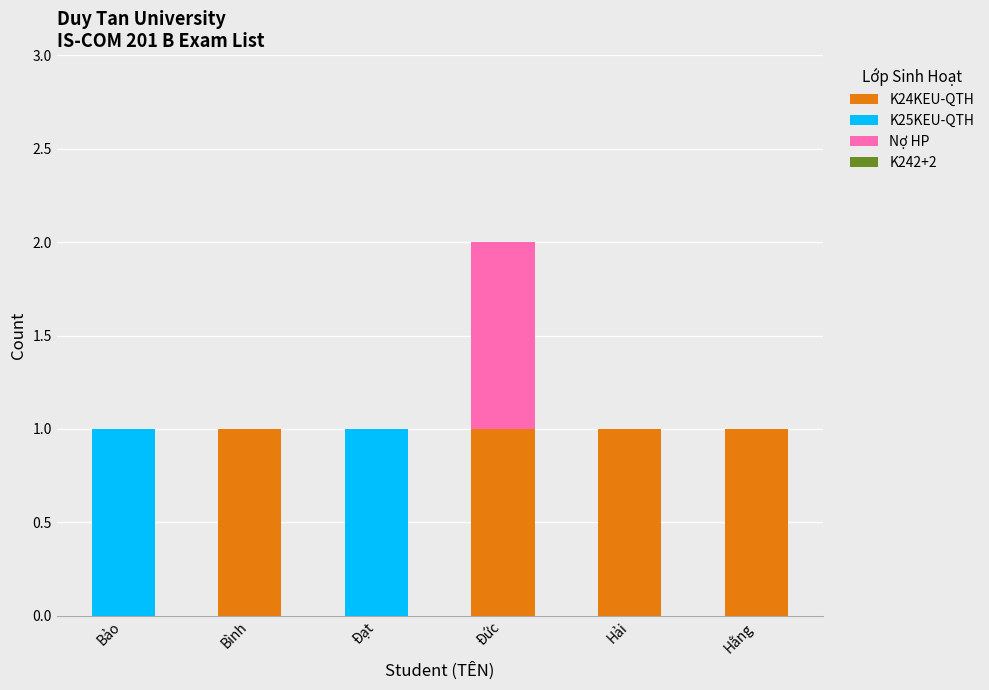

At which category is the sum across all series the highest?

Đức